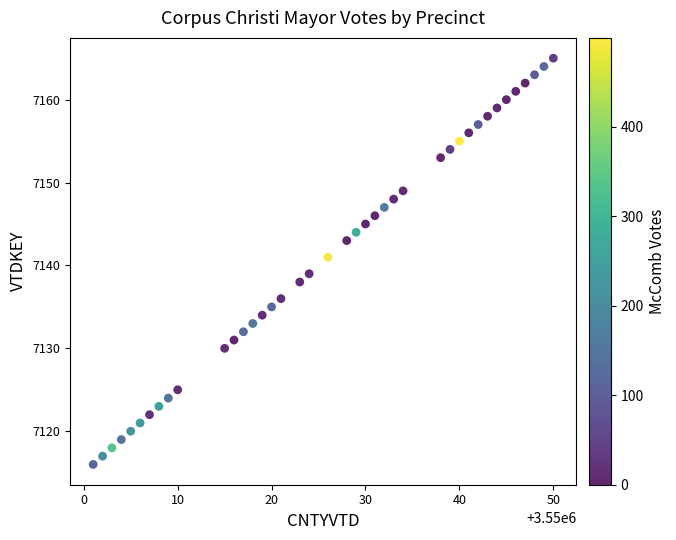

What is the range of Y values (max minus min)?

49